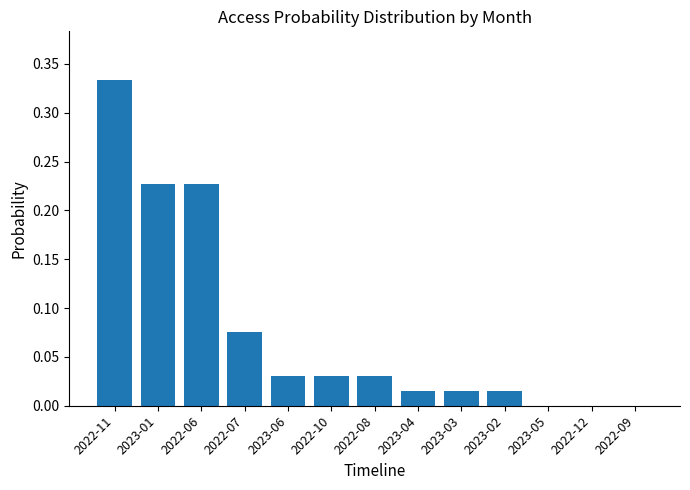

Which has a higher value, 2022-08 or 2023-01?

2023-01